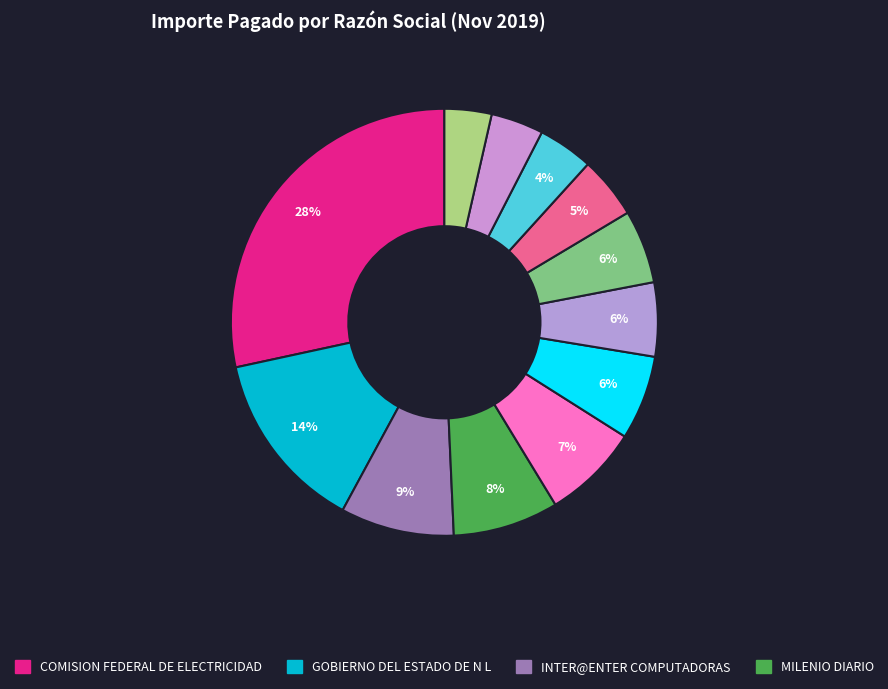

How many segments does this pie chart have?

12